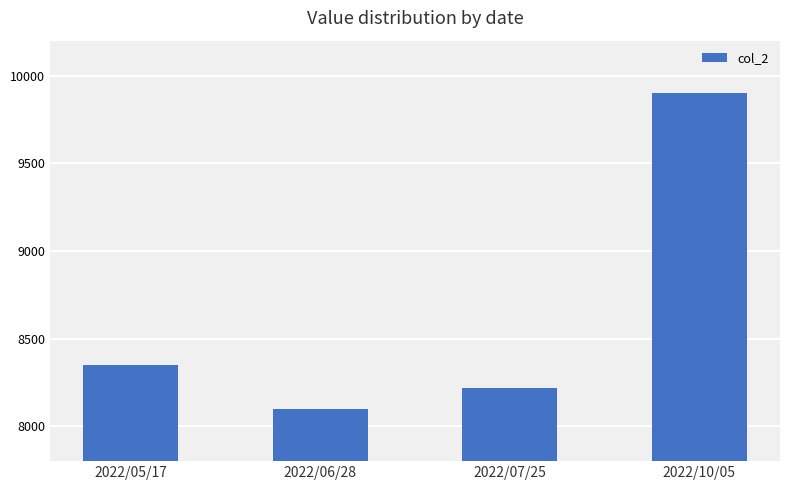

What is the maximum value shown in the chart?

9900